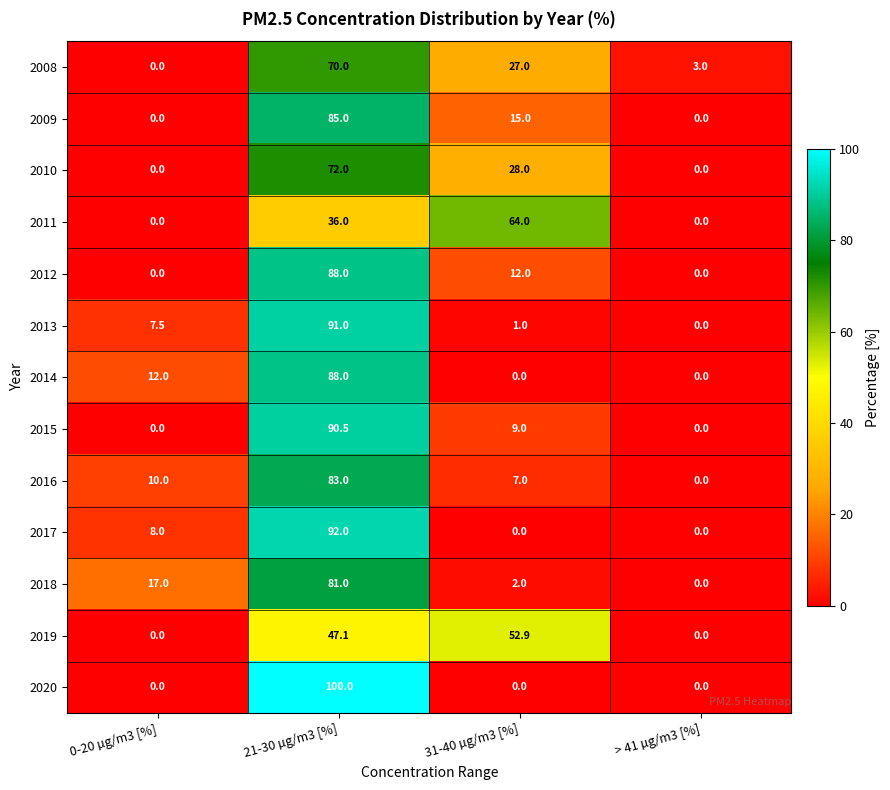

What is the sum of the 2018 values at > 41 µg/m3 [%] and 21-30 µg/m3 [%]?

81.0